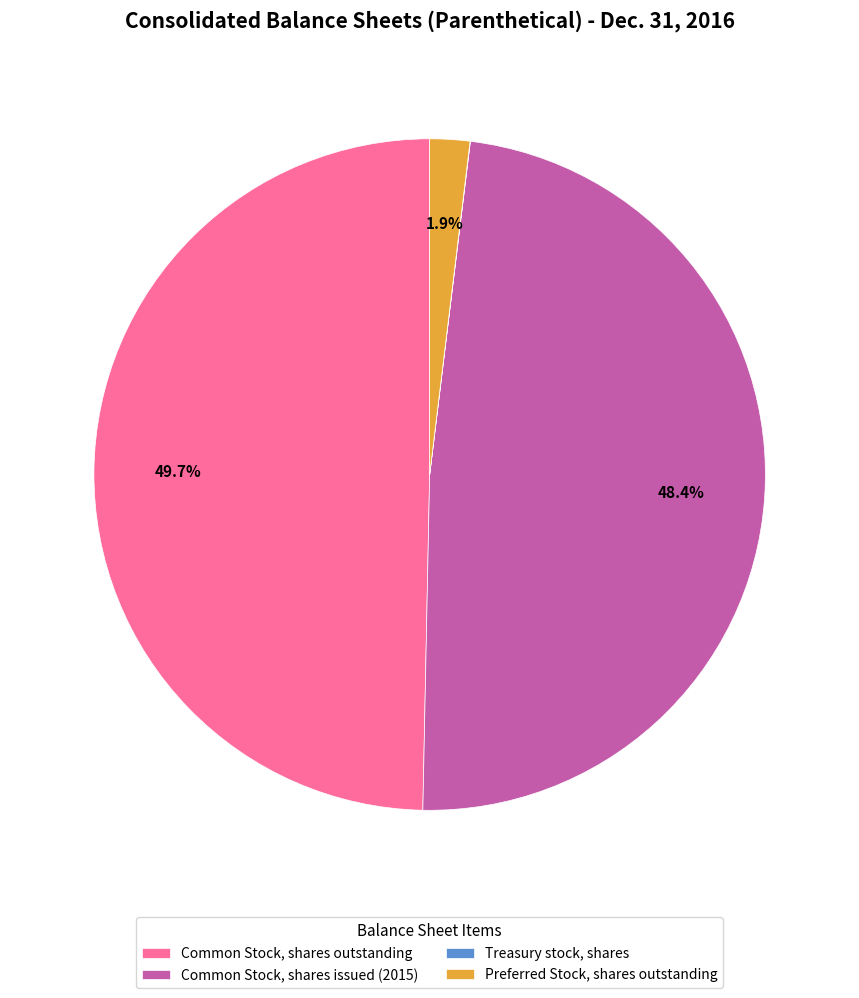

What portion of the pie excludes Common Stock, shares outstanding?

50.3%